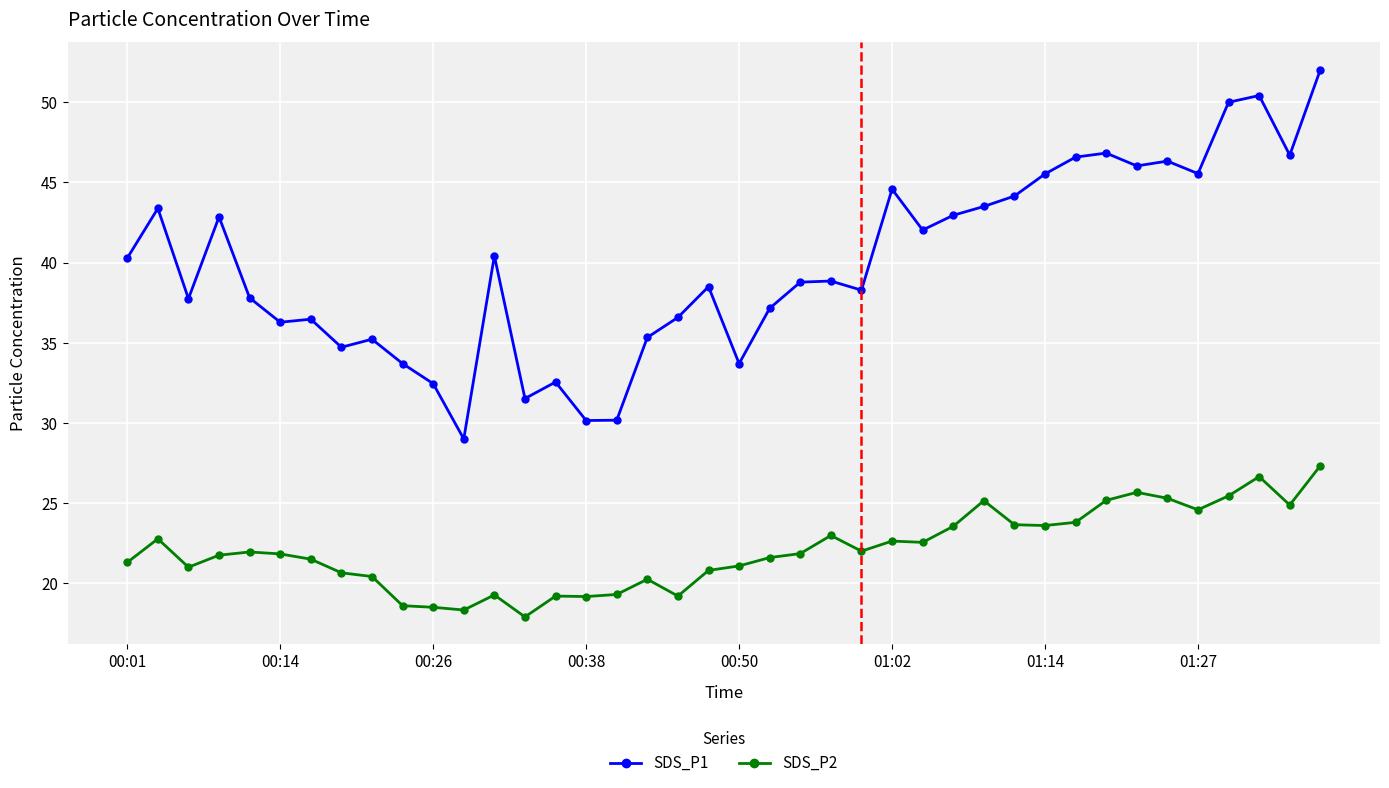

What is the value of the SDS_P1 point at the 9th from the left?

35.2